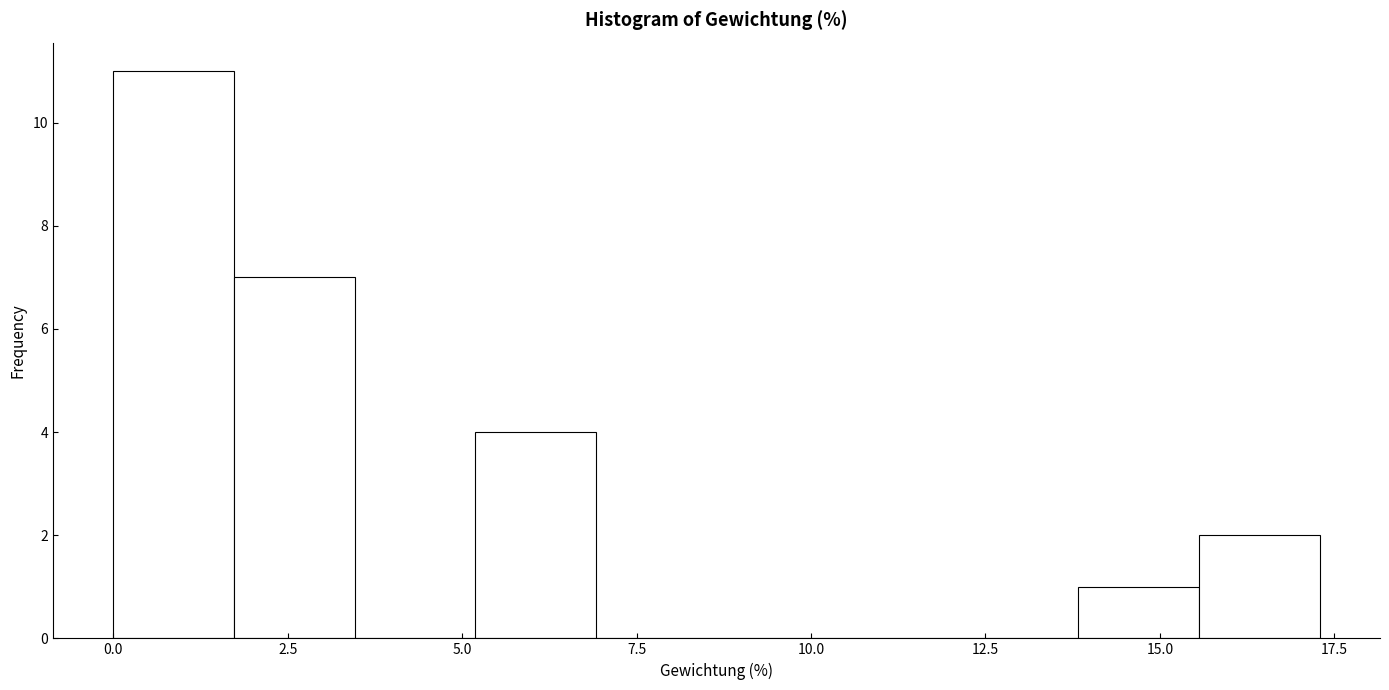

Read against the x-axis, roughly where is the centre of the tallest bar?

1.0